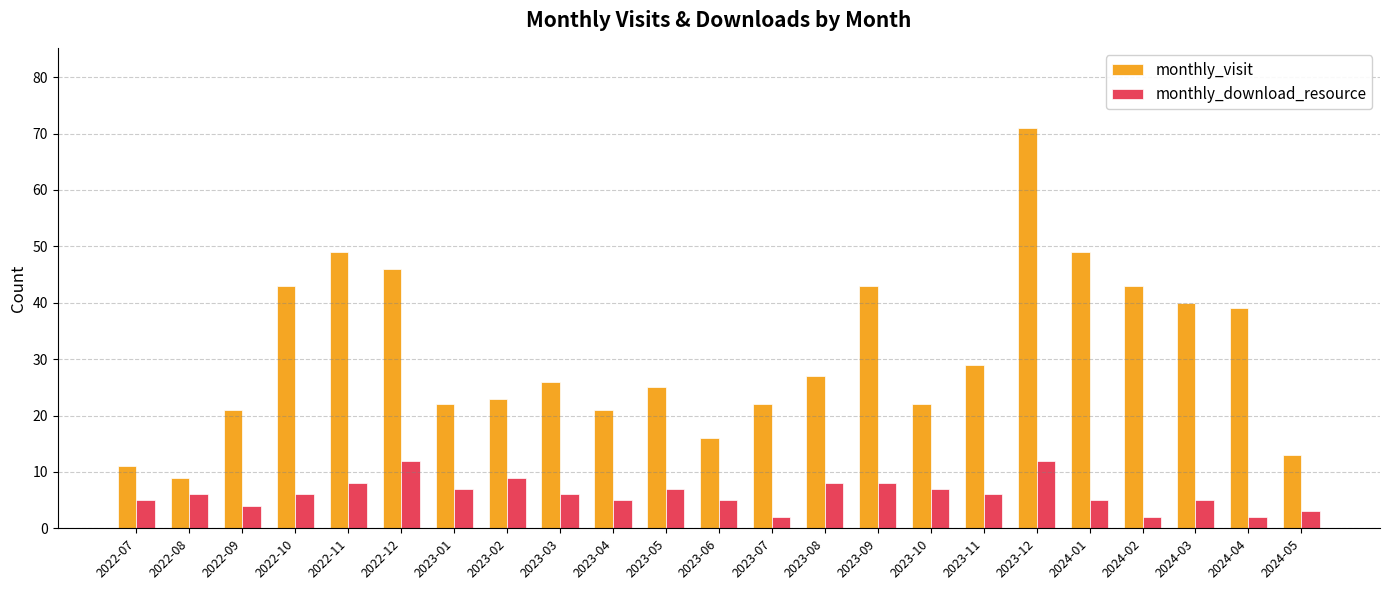

What position from the left is 2023-05?

11